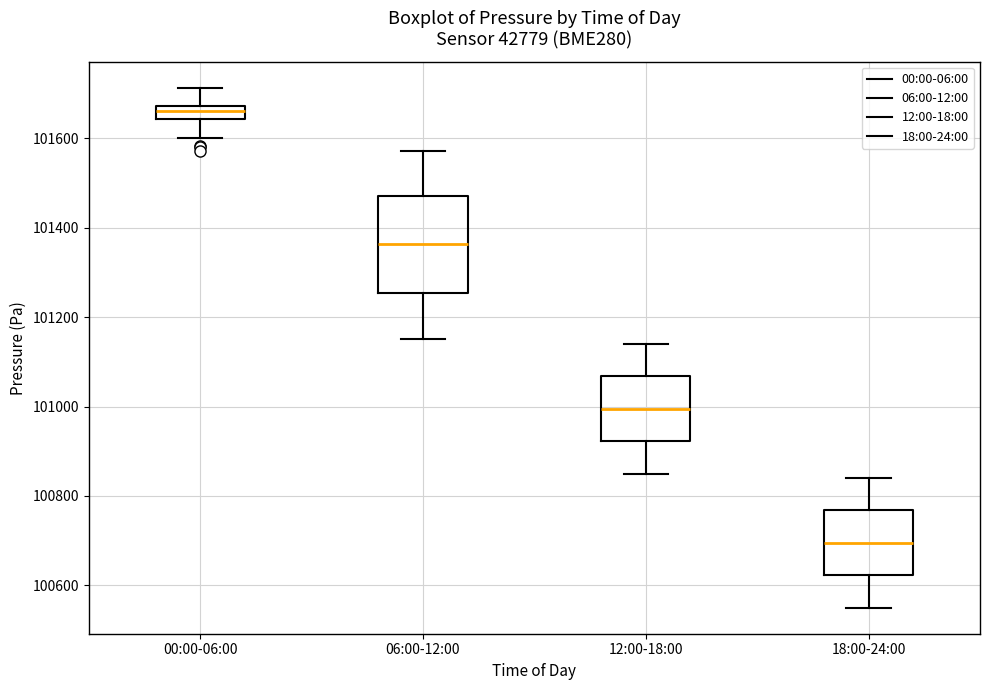

Which box has the lowest median line?

18:00-24:00